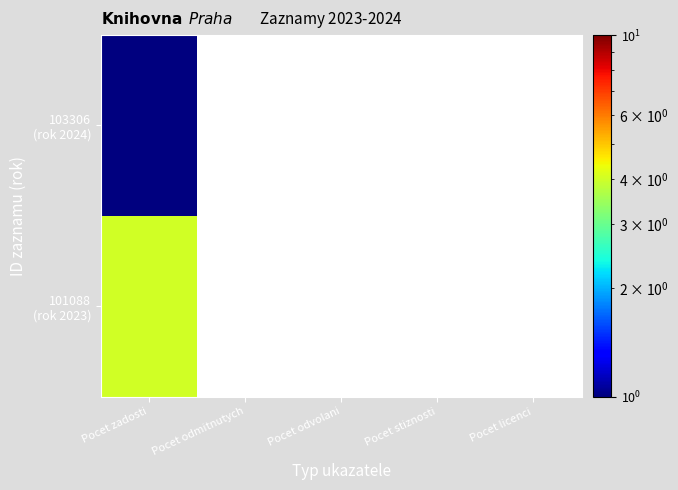

Is the value of 103306 (rok 2024) at Pocet stiznosti greater than the value of 101088 (rok 2023) at Pocet odmitnutych?

No